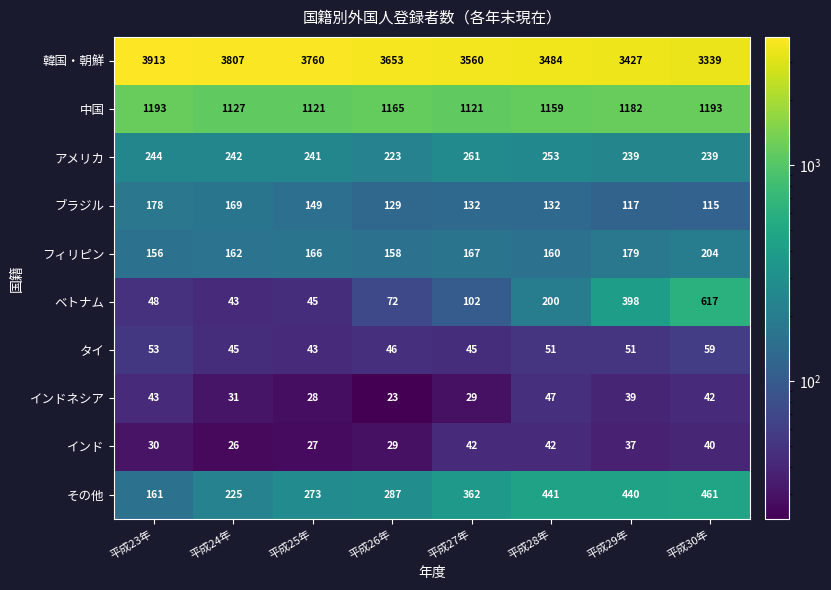

At how many categories does at least one series exceed 3559?

5